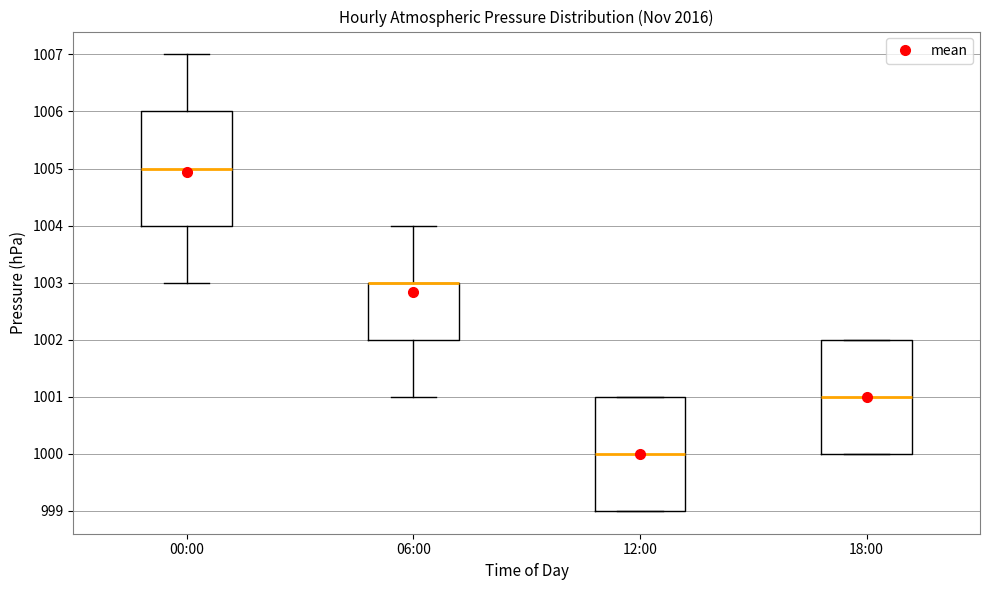

Where does the median line of the box for 12:00 sit on the y-axis? The values are not printed on the chart, so give them approximately, as read against the axis.

1000